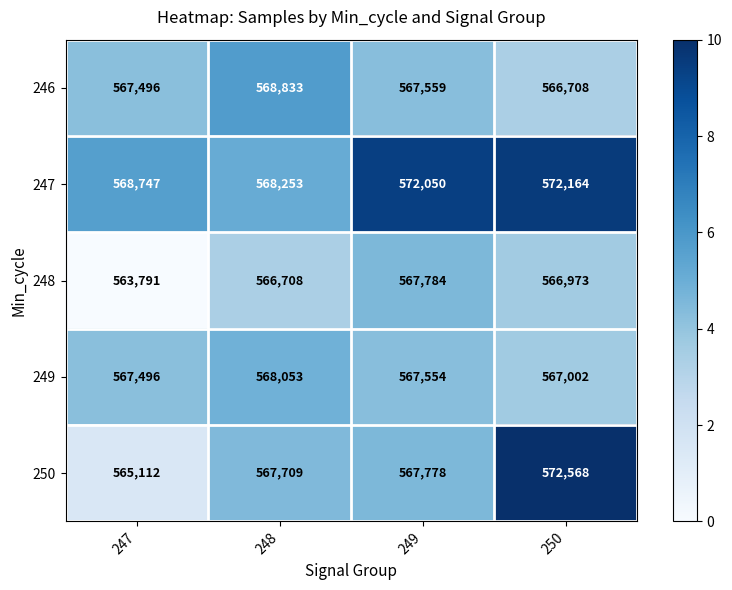

What is the total value across all series at 247?

2832642